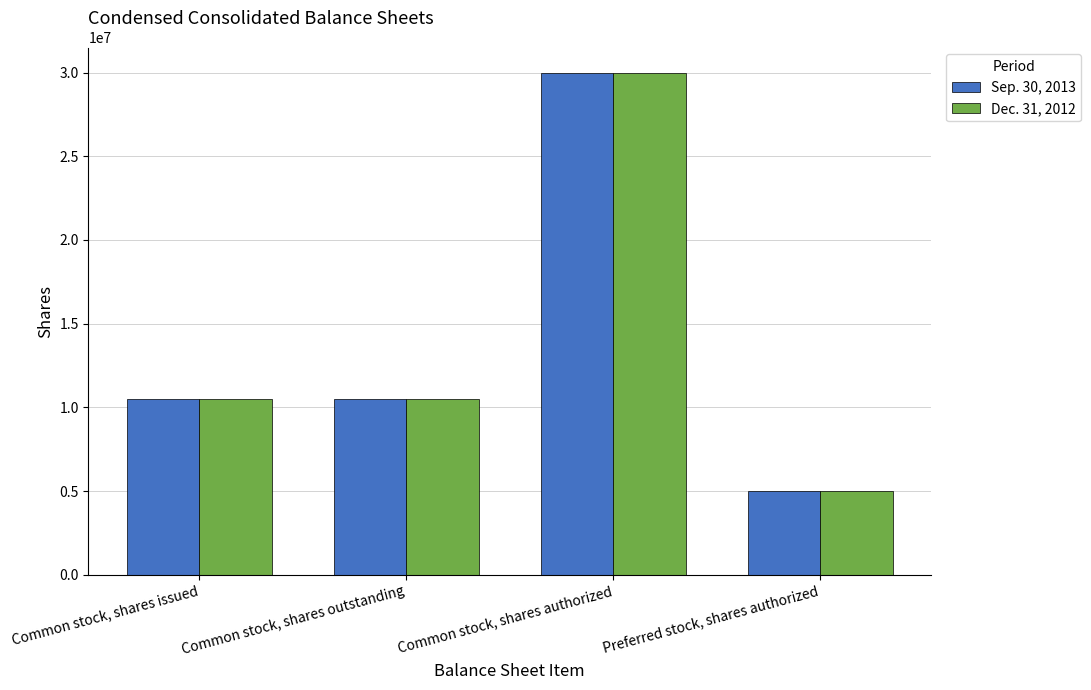

What is the value of the Sep. 30, 2013 bar at the 3rd from the left?

30000000